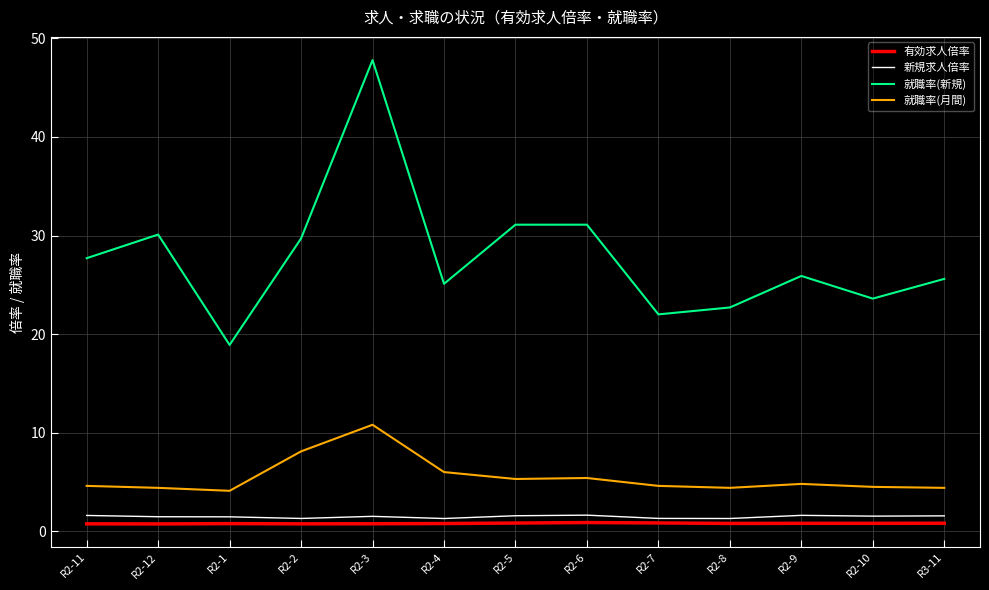

What is the difference between the second highest and second lowest values in the 就職率(新規) series?

9.1